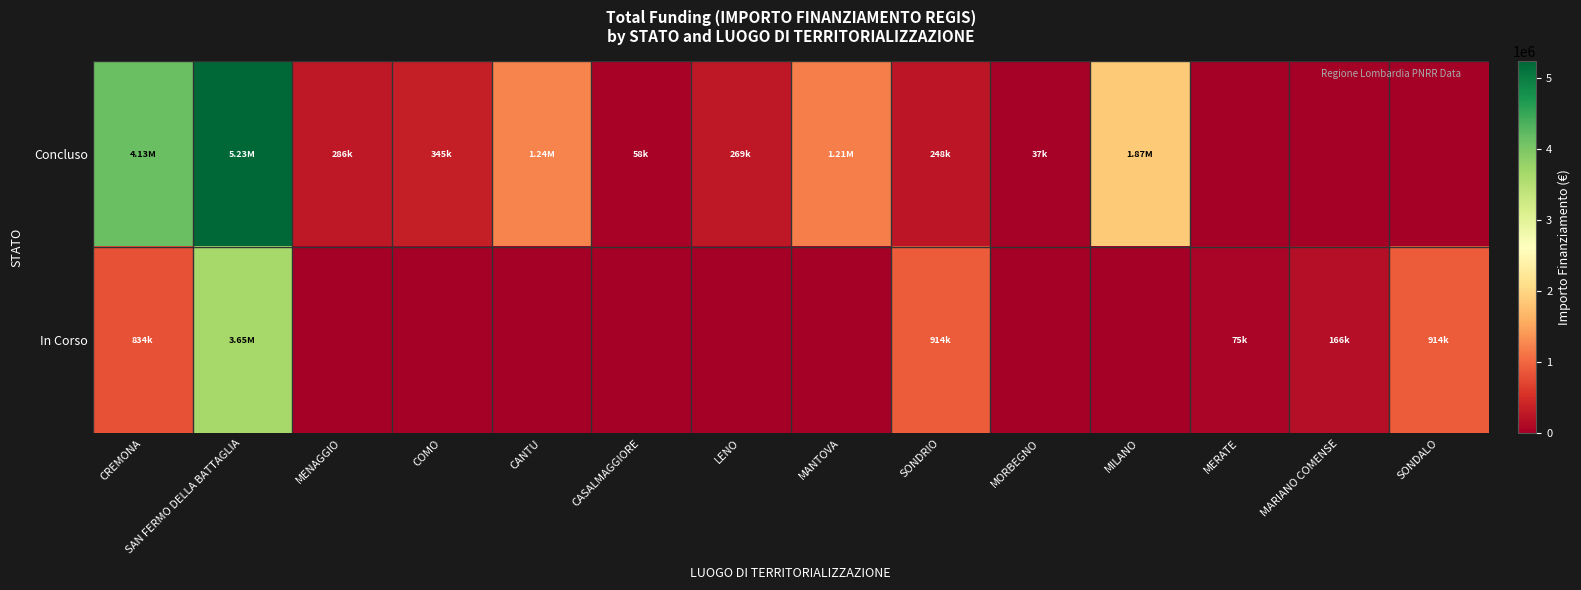

Reading left to right, transcribe all the data shown in this chart.

Concluso: CREMONA=4132595.6	SAN FERMO DELLA BATTAGLIA=5234015.0	MENAGGIO=286114.4	COMO=344882.4	CANTU=1242450.0	CASALMAGGIORE=57564.0	LENO=269021.9	MANTOVA=1206048.8	SONDRIO=247700.0	MORBEGNO=36600.0	MILANO=1866366.7	MERATE=0.0	MARIANO COMENSE=0.0	SONDALO=0.0
In Corso: CREMONA=833874.0	SAN FERMO DELLA BATTAGLIA=3647737.7	MENAGGIO=0.0	COMO=0.0	CANTU=0.0	CASALMAGGIORE=0.0	LENO=0.0	MANTOVA=0.0	SONDRIO=914000.0	MORBEGNO=0.0	MILANO=0.0	MERATE=75000.0	MARIANO COMENSE=165553.7	SONDALO=914000.0